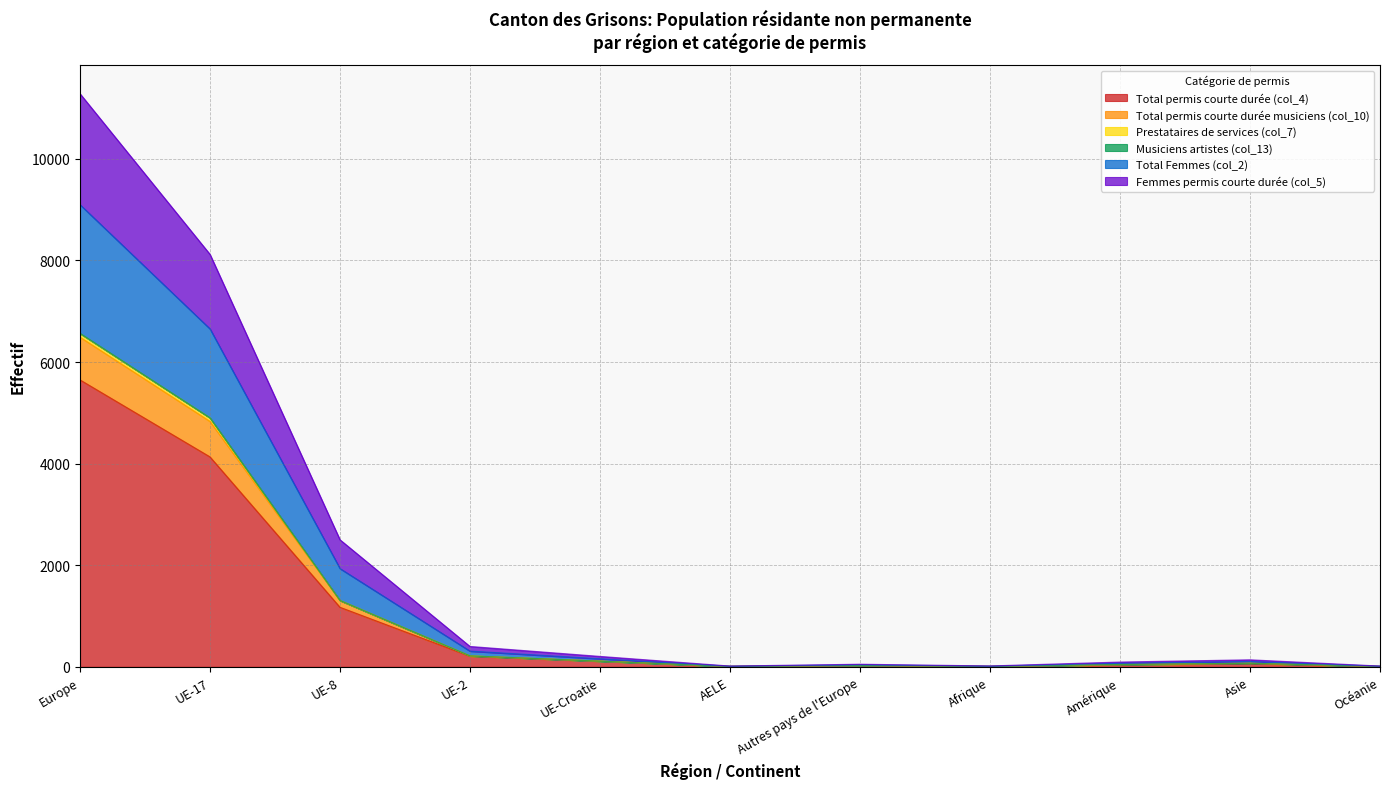

True or false: Total permis courte durée musiciens (col_10) has more than 1 interior local peaks.

True